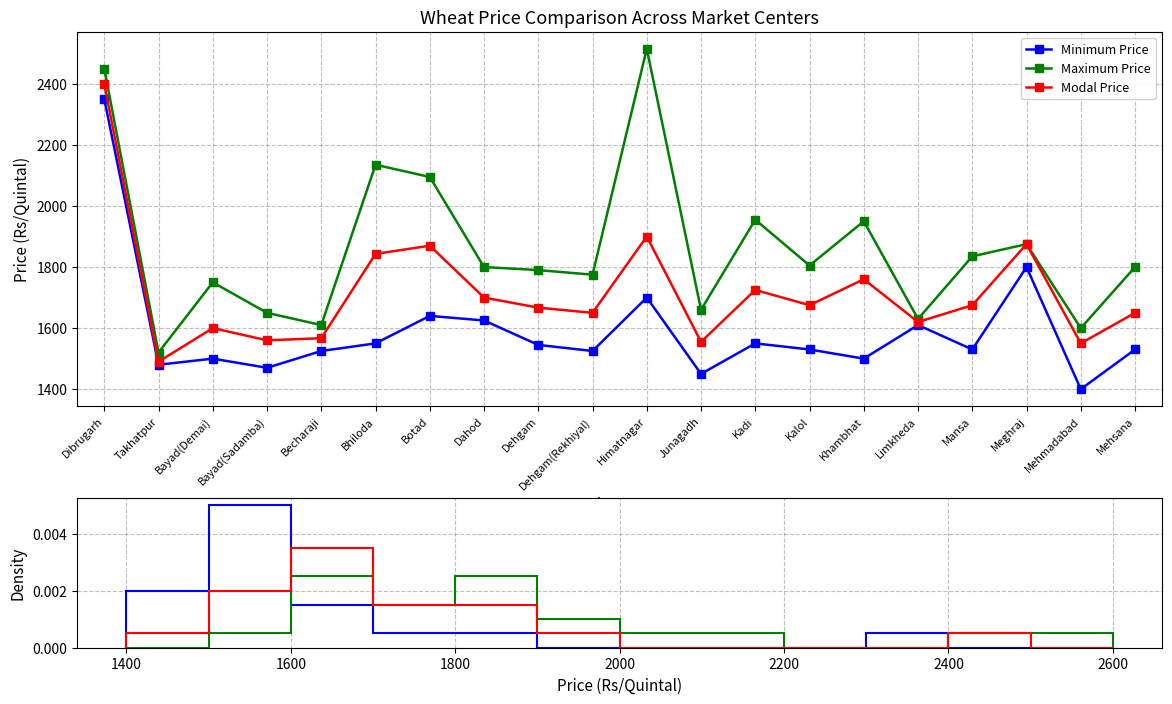

Does the chart have visible grid lines?

Yes